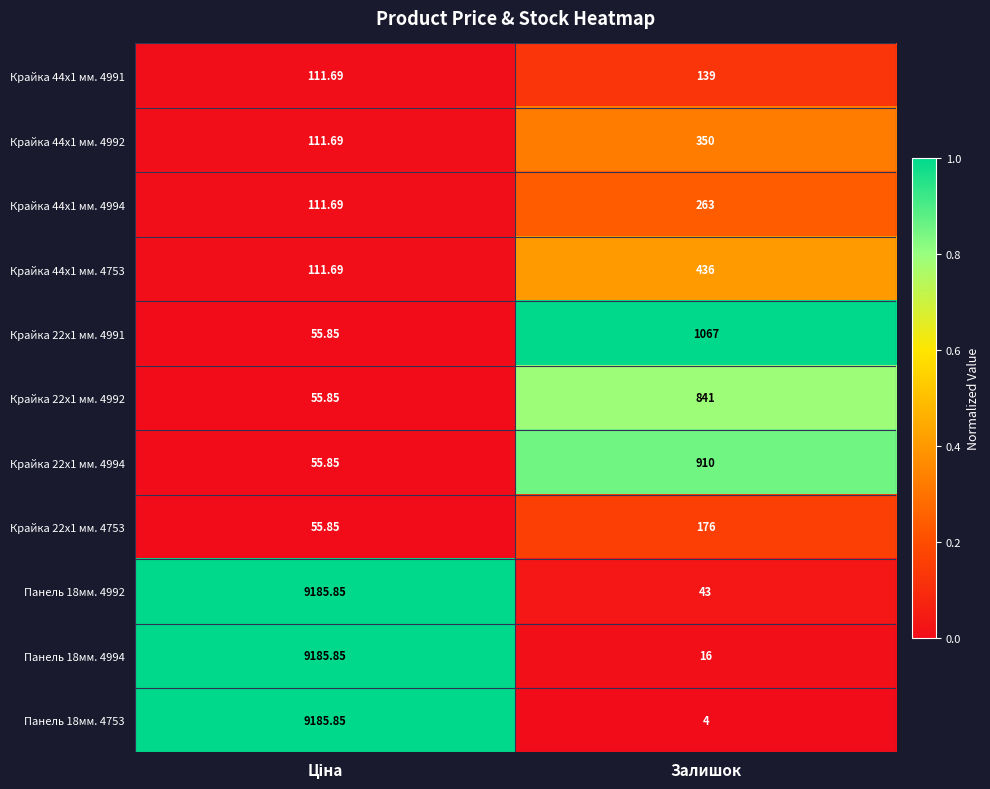

Which label corresponds to the smallest value in the chart?

Залишок